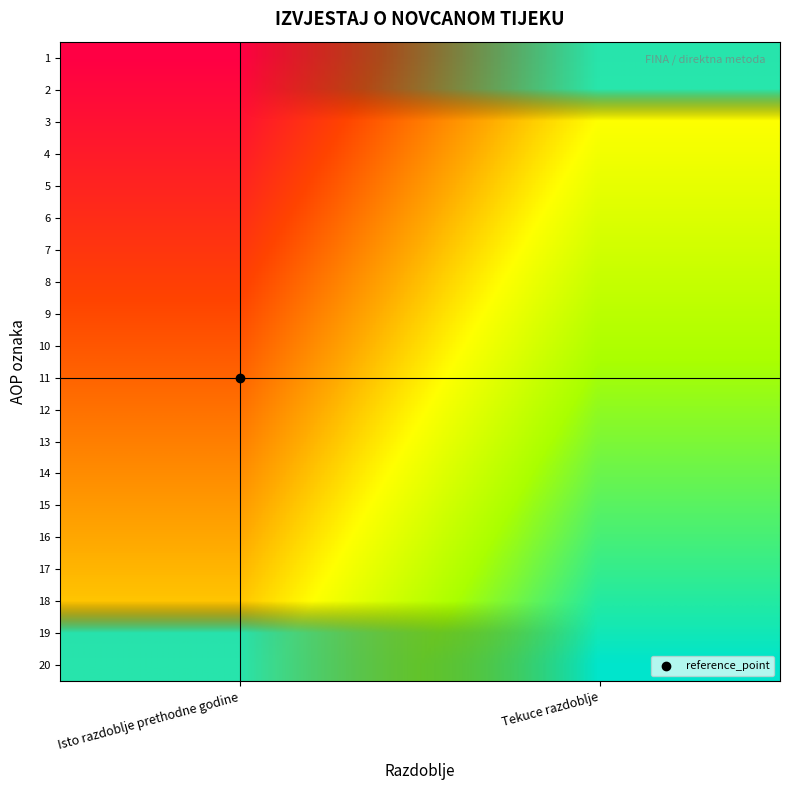

What is the maximum value shown in the chart?

1.0